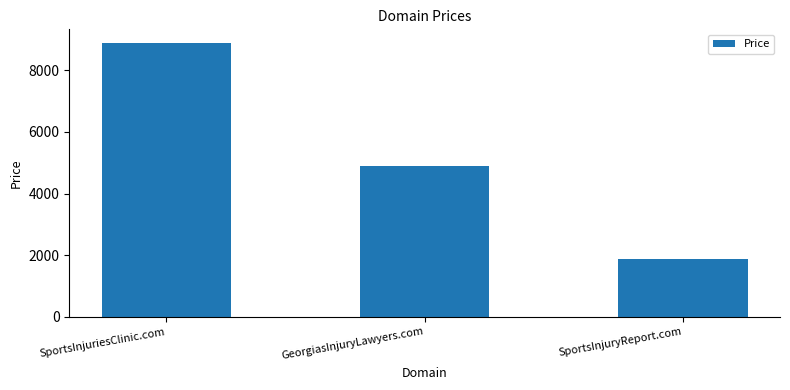

At which label is the value closest to 5388?

GeorgiasInjuryLawyers.com